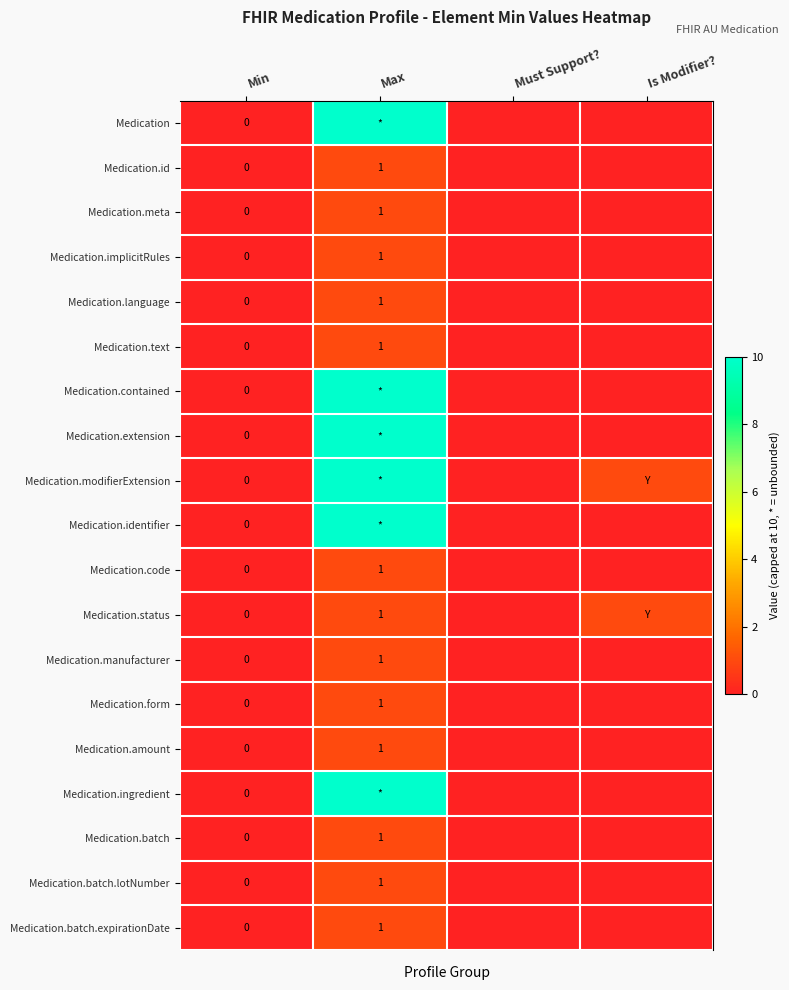

The Medication.amount series shows 1 at Max. True or false?

True